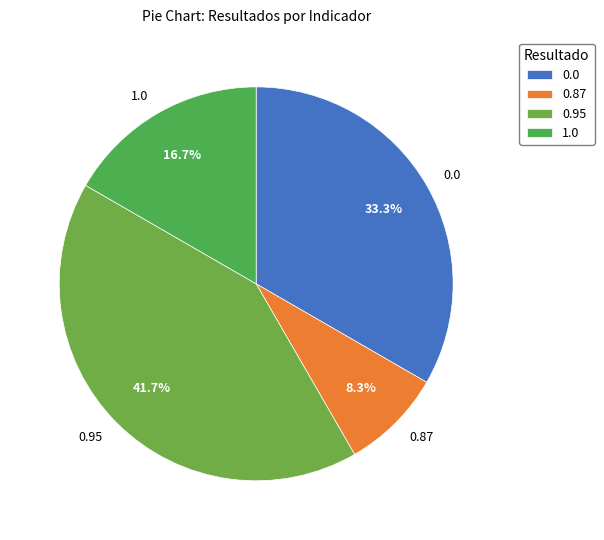

To the nearest percent, what is the average slice percentage?

25%